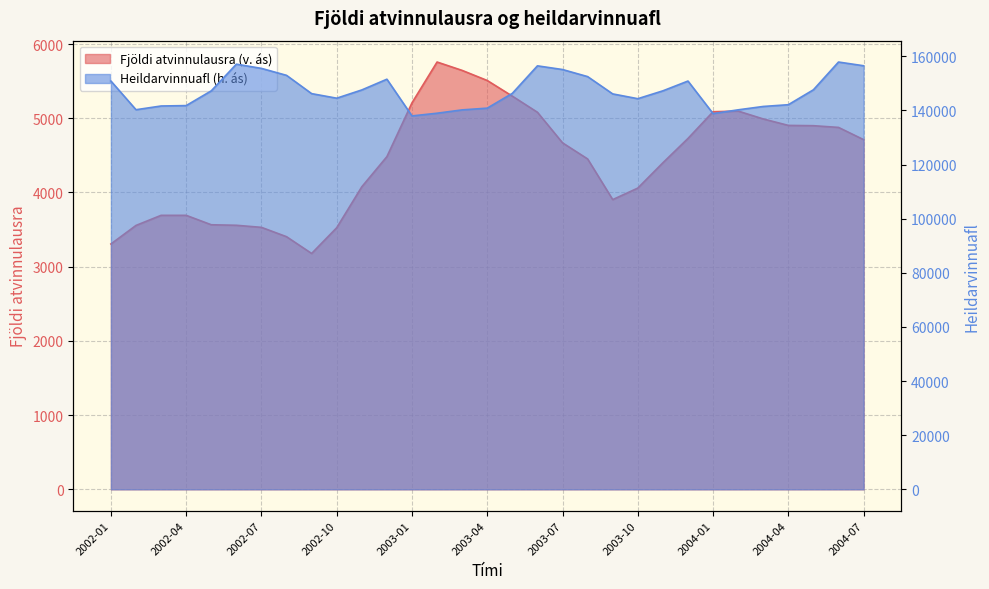

True or false: Fjöldi atvinnulausra (v. ás) and Heildarvinnuafl (h. ás) cross at least once.

False